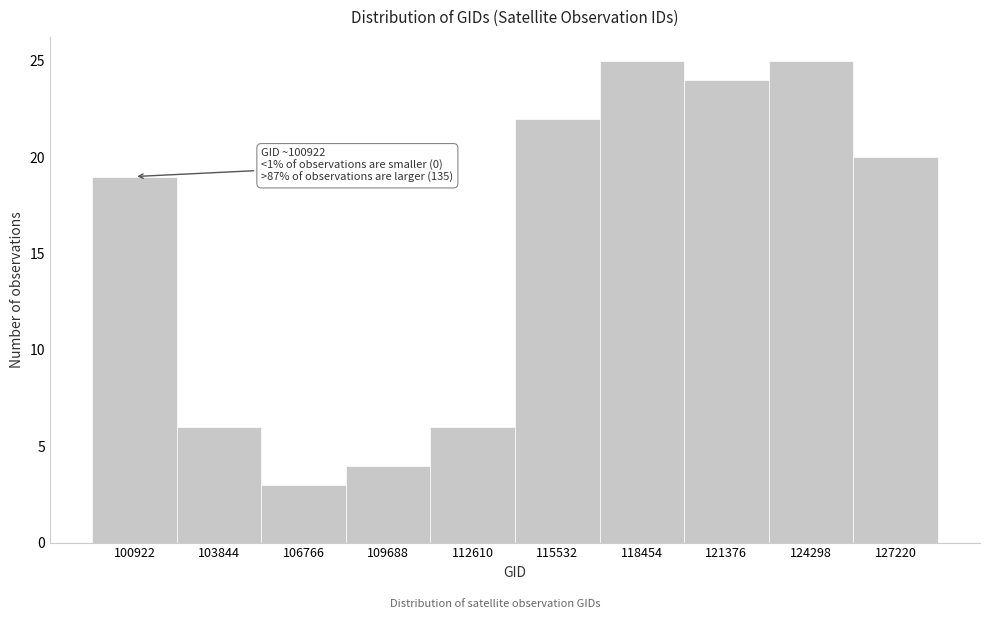

Reading left to right, transcribe all the data shown in this chart.

19	6	3	4	6	22	25	24	25	20